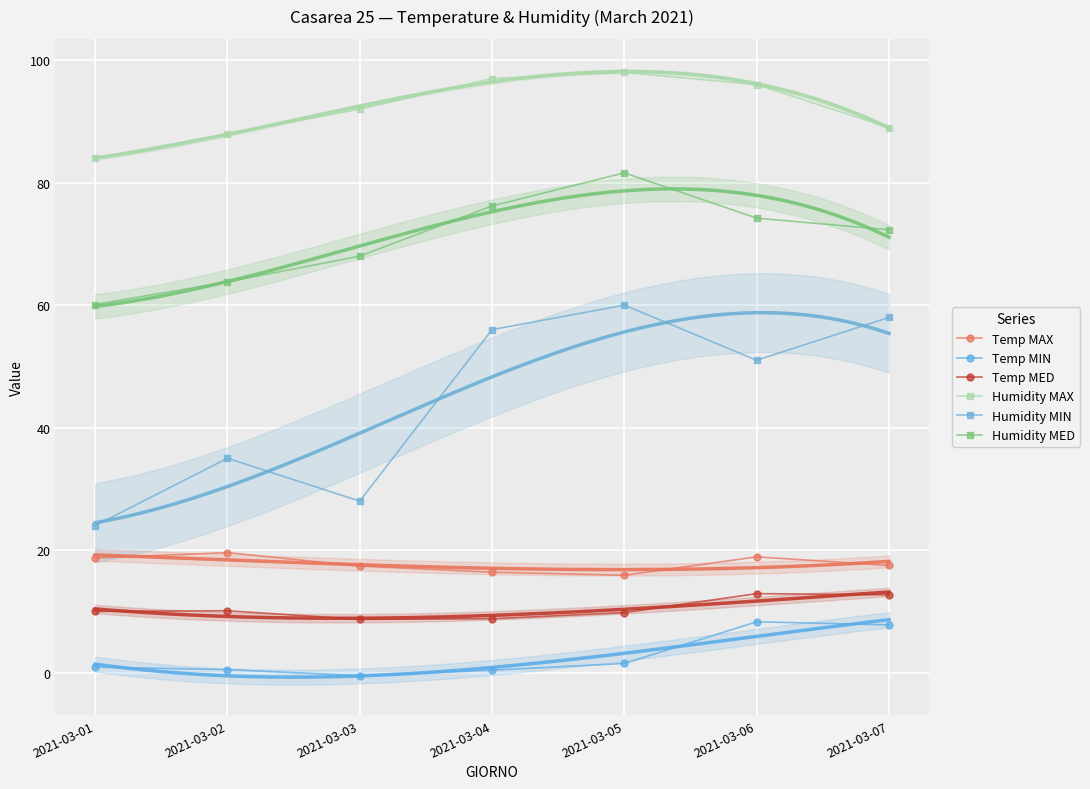

Is it true that Humidity MED equals 72.3 at 2021-03-07?

True